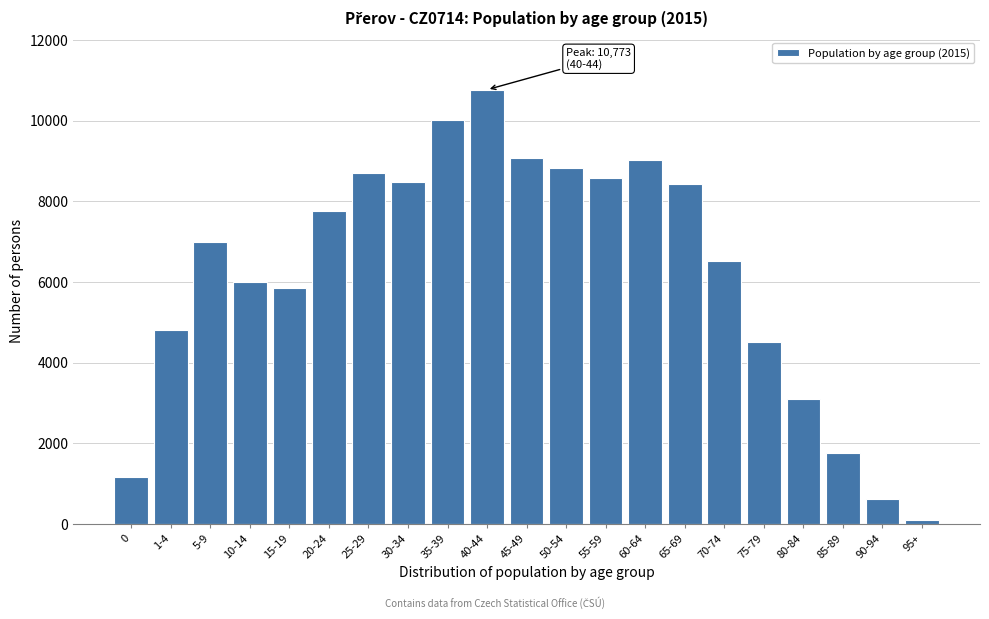

Which has a higher value, 1-4 or 70-74?

70-74